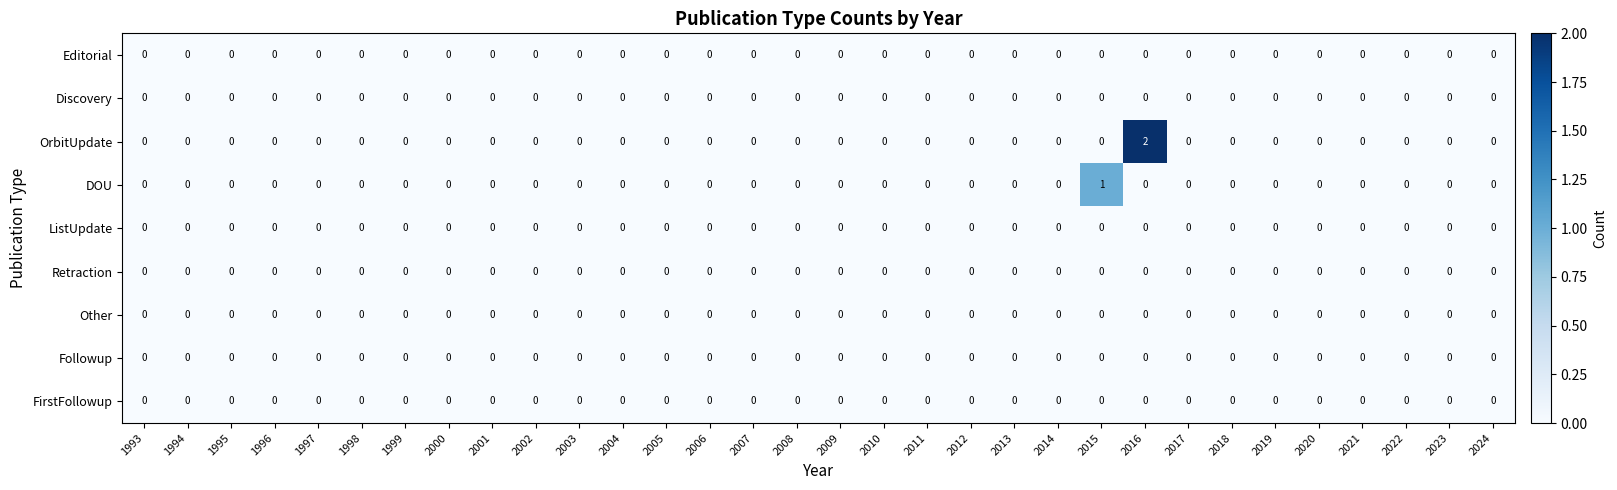

Which series has the largest total across all categories?

OrbitUpdate